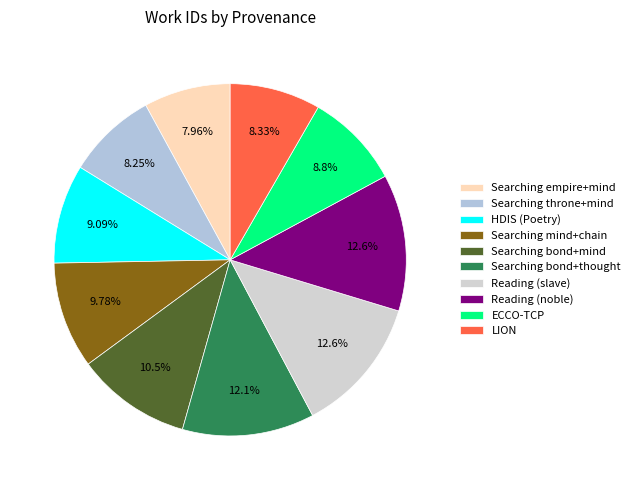

The ECCO-TCP slice represents 22% of the pie. True or false?

False